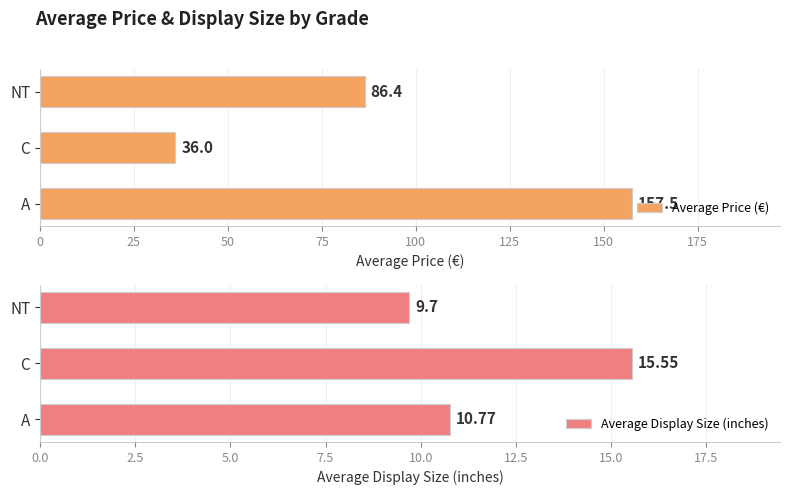

List the series in order of their peak value, lowest first.

Average Display Size (inches), Average Price (€)